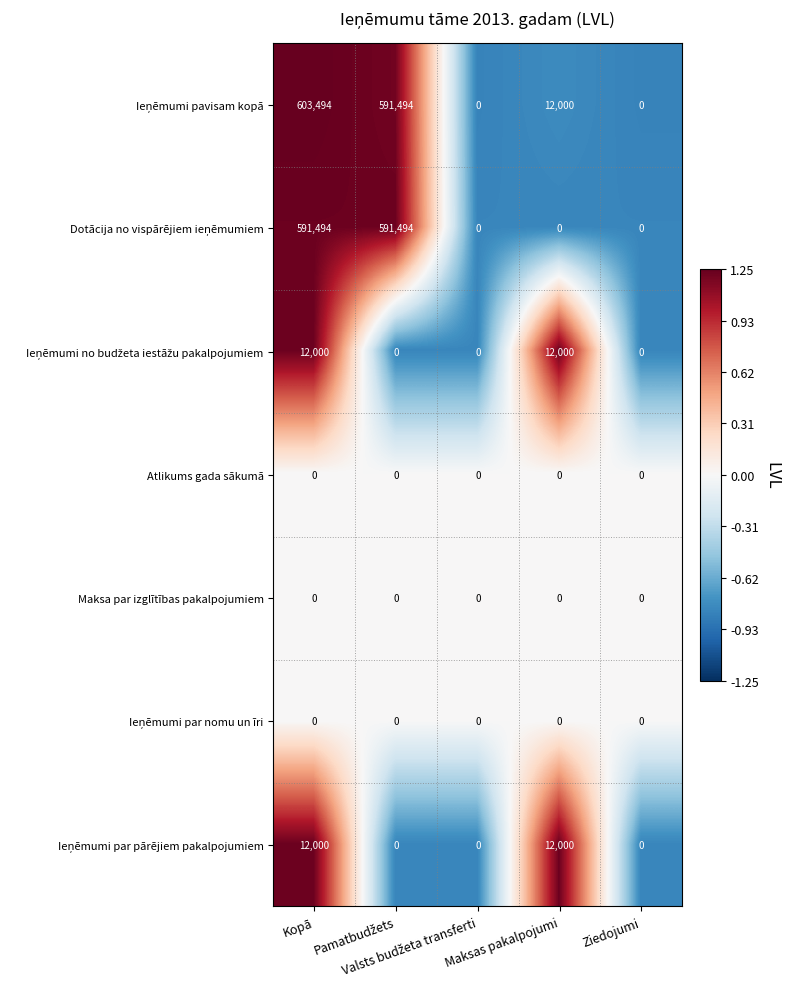

What is the smallest value displayed?

0